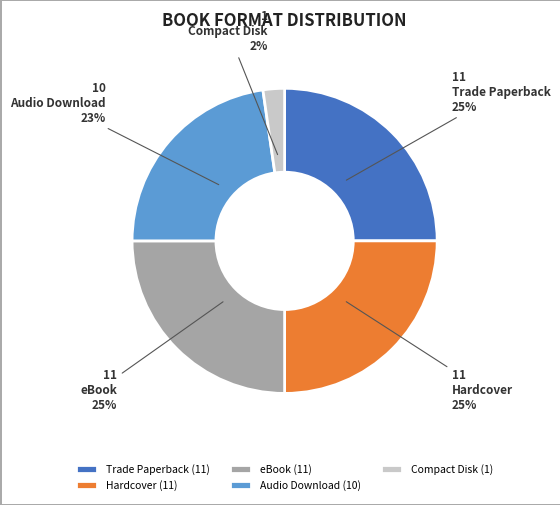

Does eBook represent more than half of the total?

No